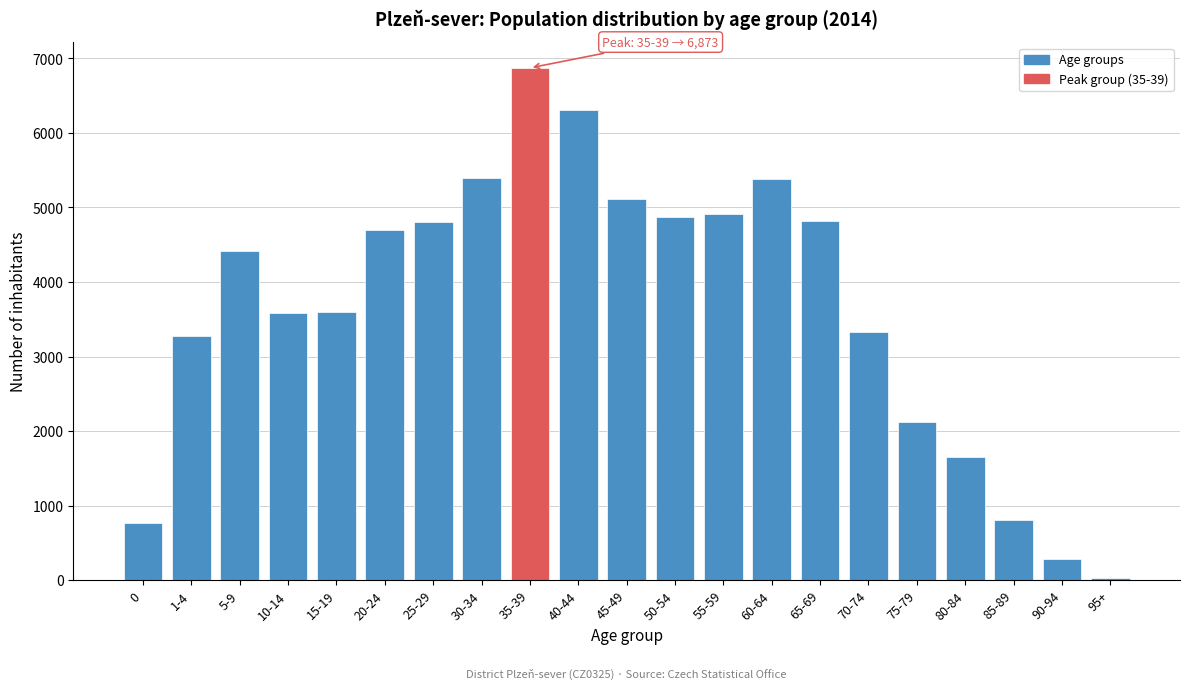

What is the sum of all values?

77022